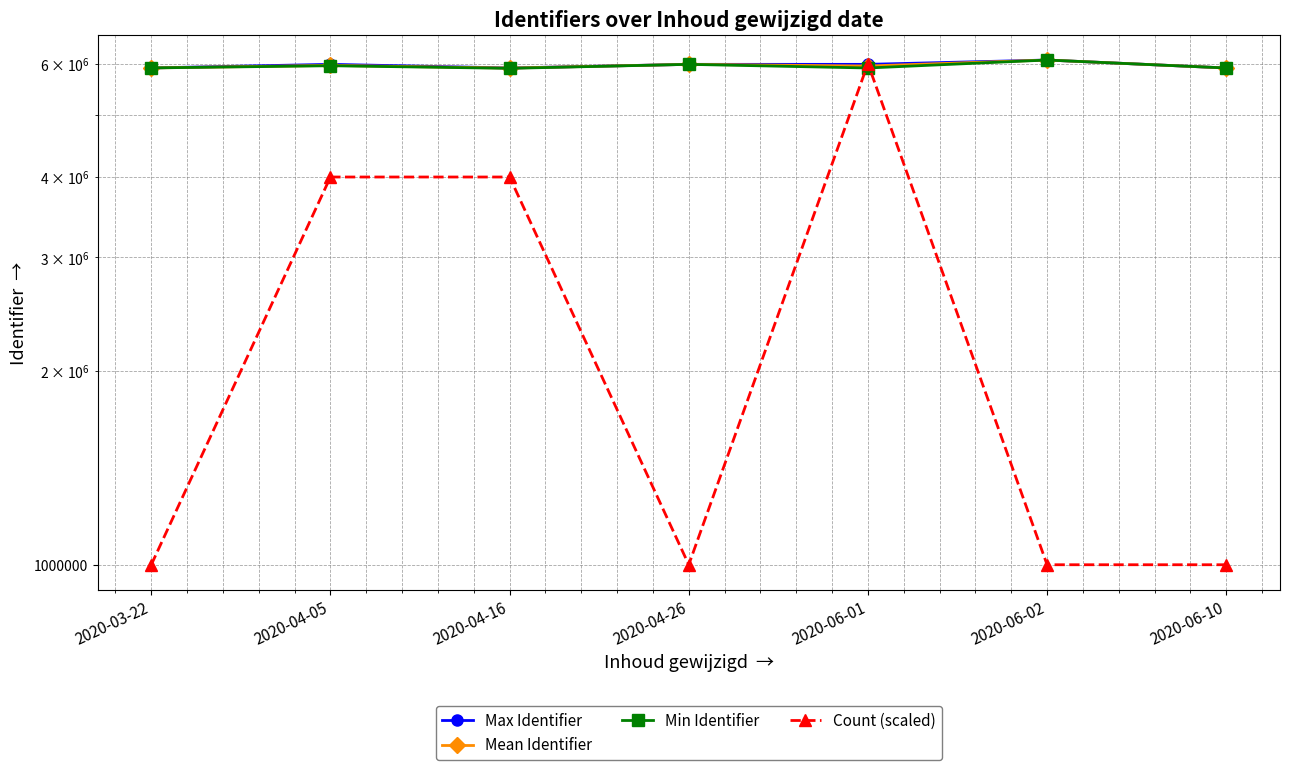

What is the label of the 3rd point from the right?

2020-06-01